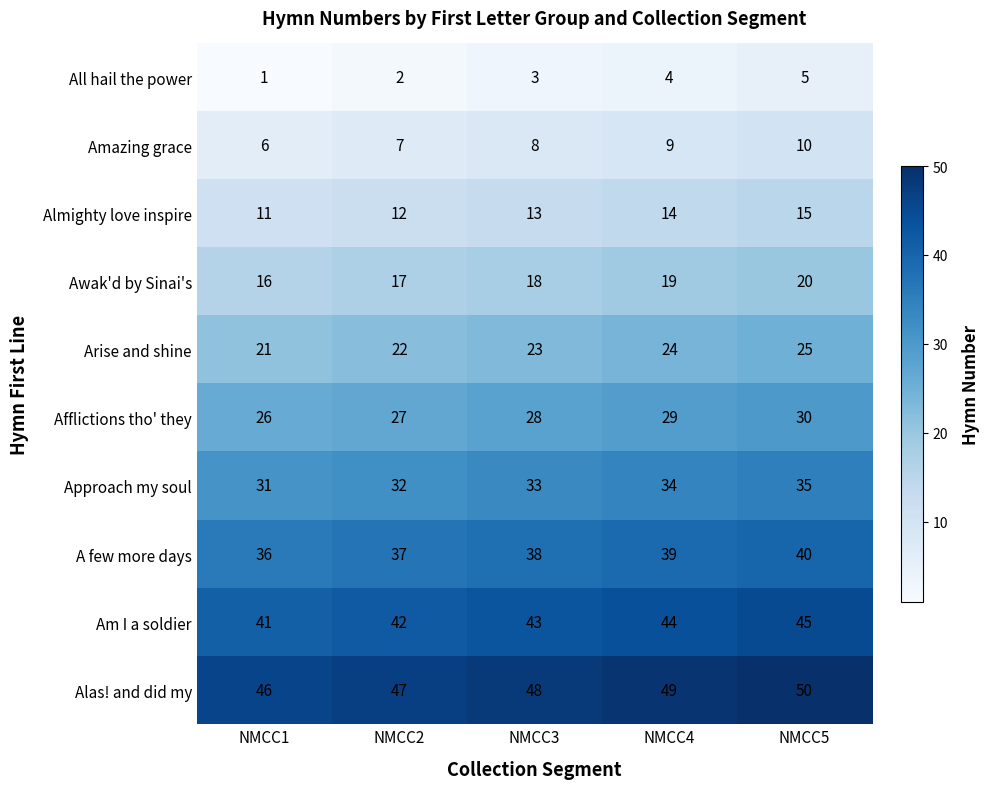

What is the average value of the All hail the power series?

3